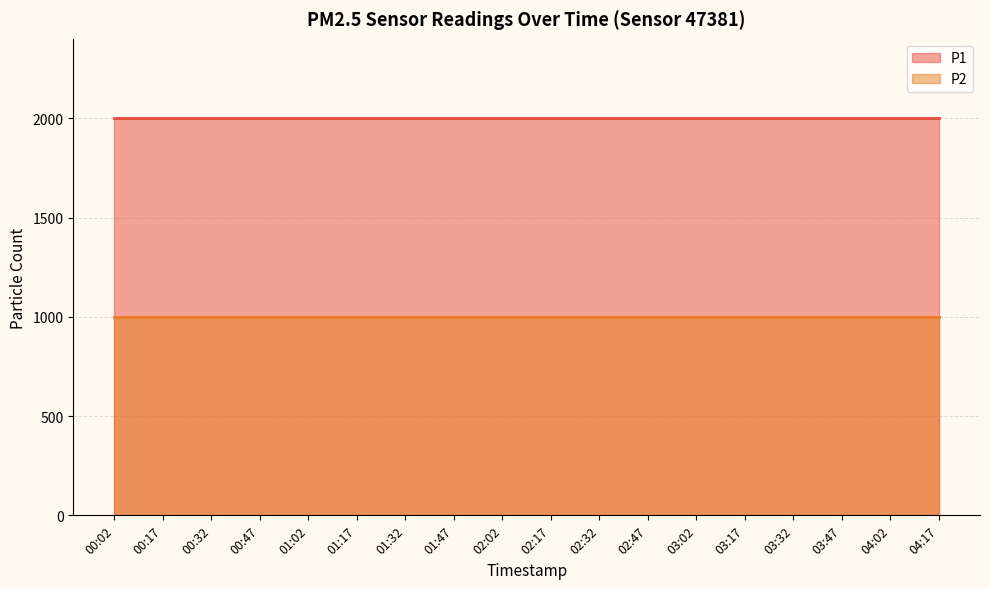

True or false: P1 and P2 intersect in this chart.

False